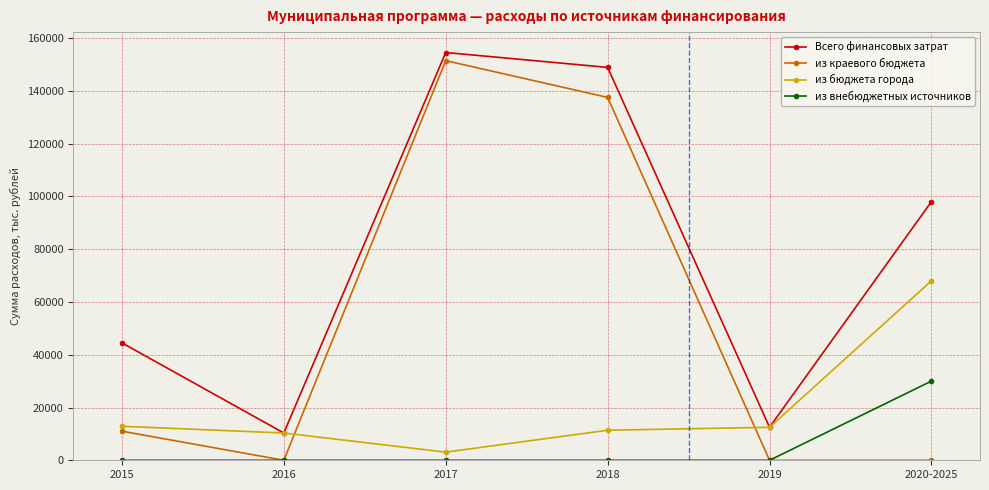

What is the sum of the из бюджета города values at 2017 and 2015?

15966.5